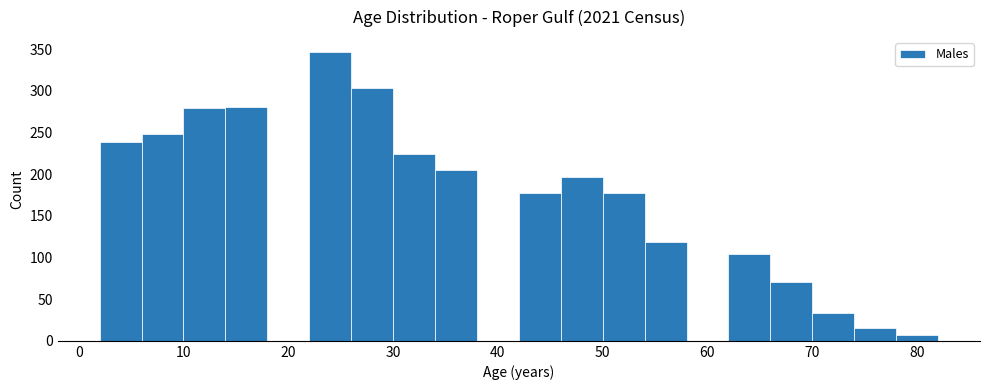

Reading left to right, transcribe this chart: for each bar, give the range it covers on the x-axis and its height. The values are not printed on the chart, so give them approximately, as read against the axis.

2 to 6: 240
6 to 10: 250
10 to 14: 280
14 to 18: 280
18 to 22: 0
22 to 26: 345
26 to 30: 305
30 to 34: 225
34 to 38: 205
38 to 42: 0
42 to 46: 175
46 to 50: 195
50 to 54: 175
54 to 58: 120
58 to 62: 0
62 to 66: 105
66 to 70: 70
70 to 74: 35
74 to 78: 15
78 to 82: 5